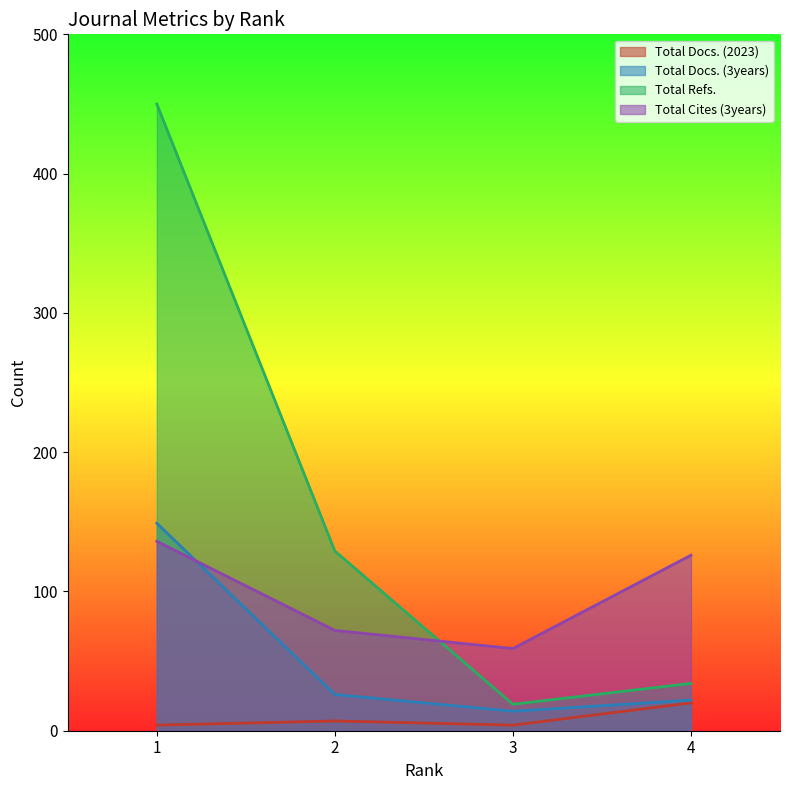

Read the Total Cites (3years) value at 2, to the nearest 10.

70